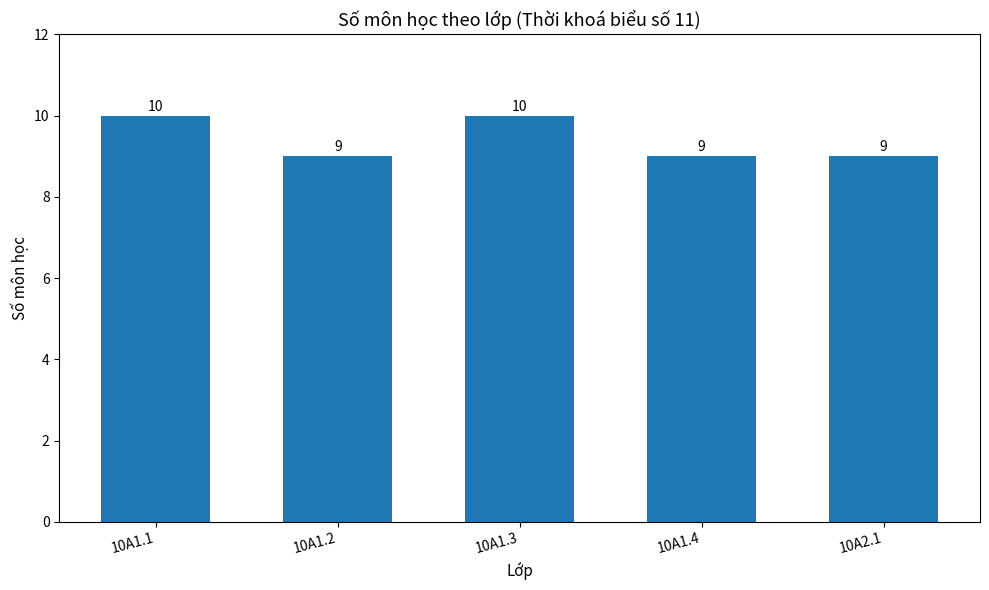

What is the smallest value displayed?

9